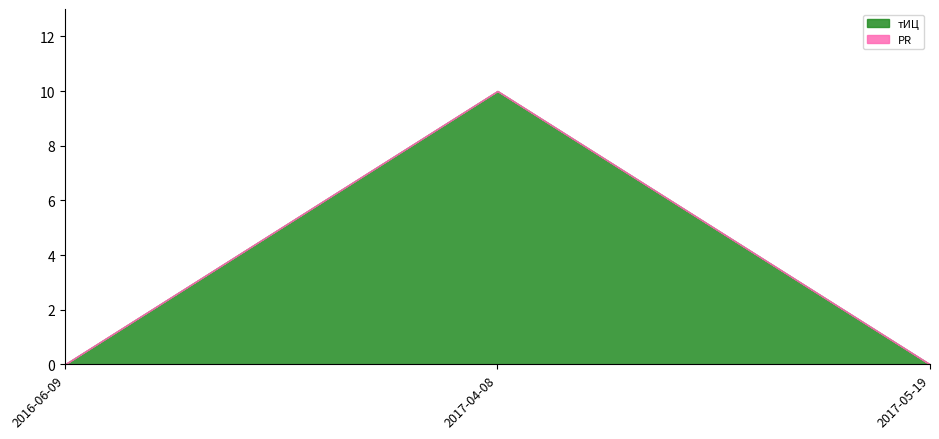

What is the sum of all тИЦ values?

10